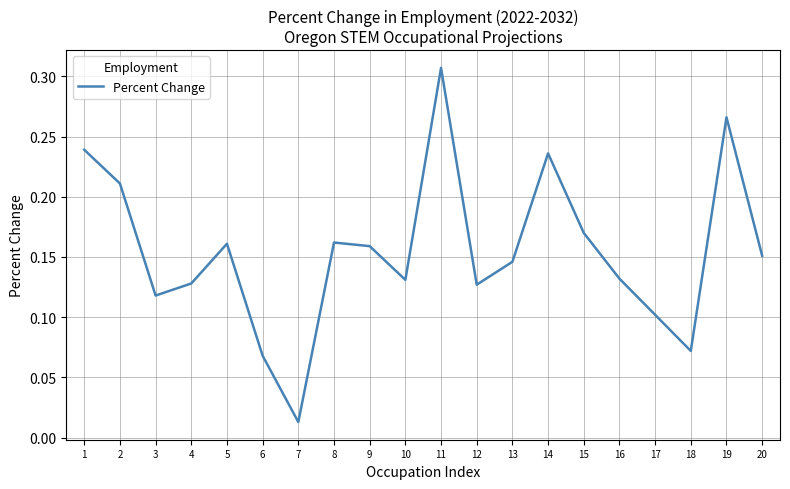

At which category does the chart reach its peak across all series?

11